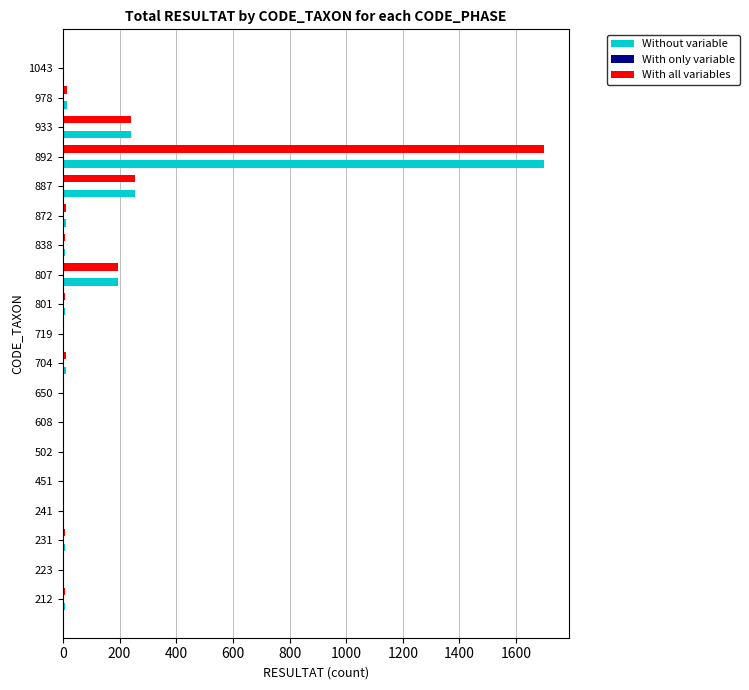

What is the total value across all series at 807?

388